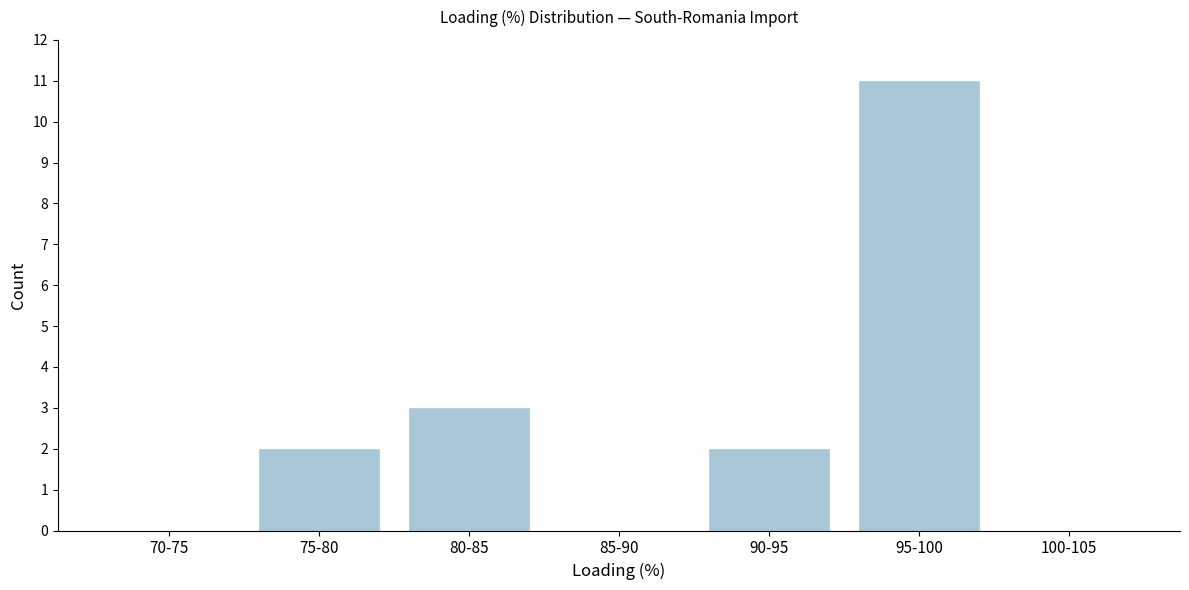

Reading left to right, list all the values displayed in this chart.

70-75=0	75-80=2	80-85=3	85-90=0	90-95=2	95-100=11	100-105=0